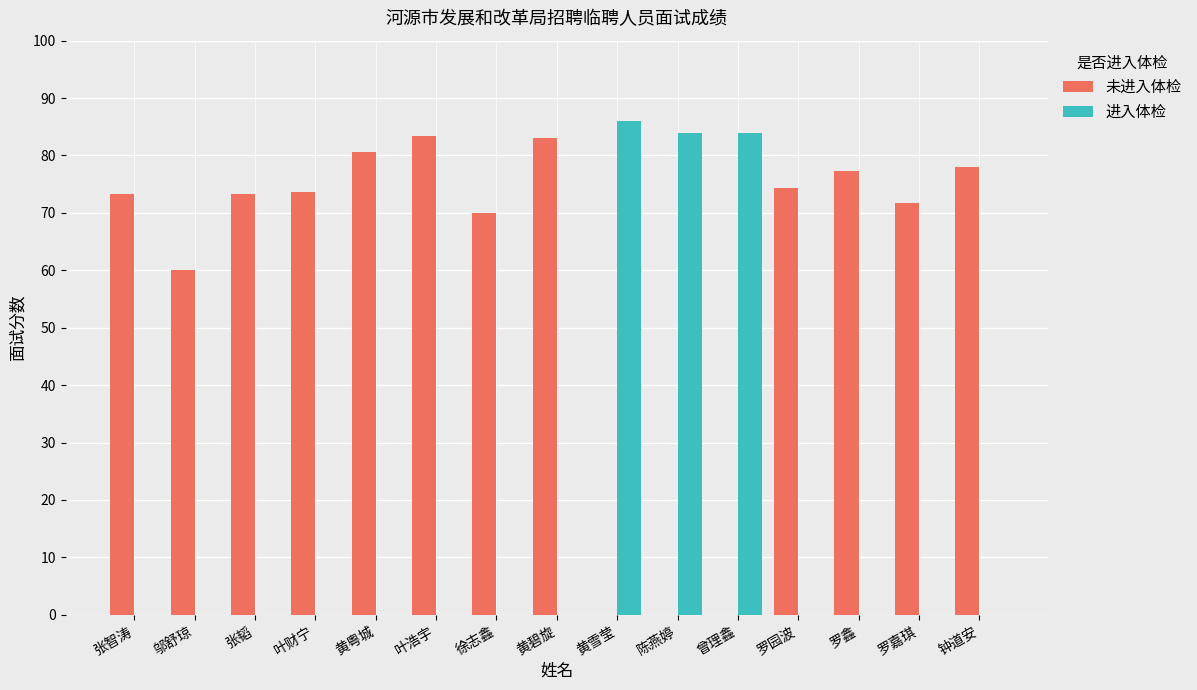

Which series has the largest range (max minus min)?

进入体检